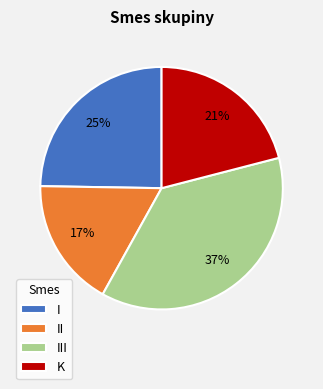

Which category has the smallest portion of the pie?

II